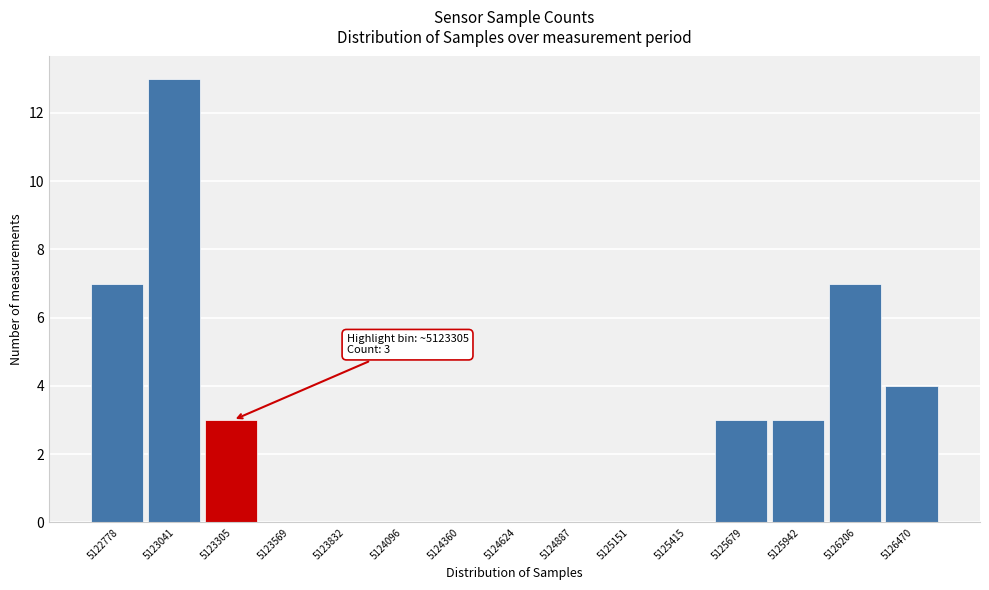

Reading right to left, list all the values displayed in this chart.

5126470=4	5126206=7	5125942=3	5125679=3	5125415=0	5125151=0	5124887=0	5124624=0	5124360=0	5124096=0	5123832=0	5123569=0	5123305=3	5123041=13	5122778=7